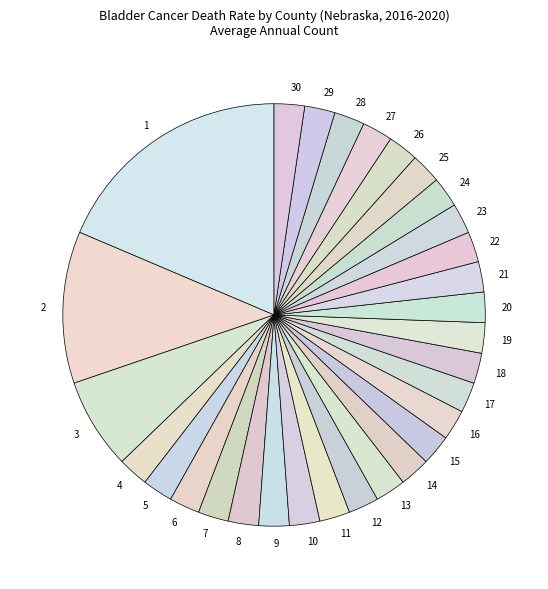

How many segments does this pie chart have?

30